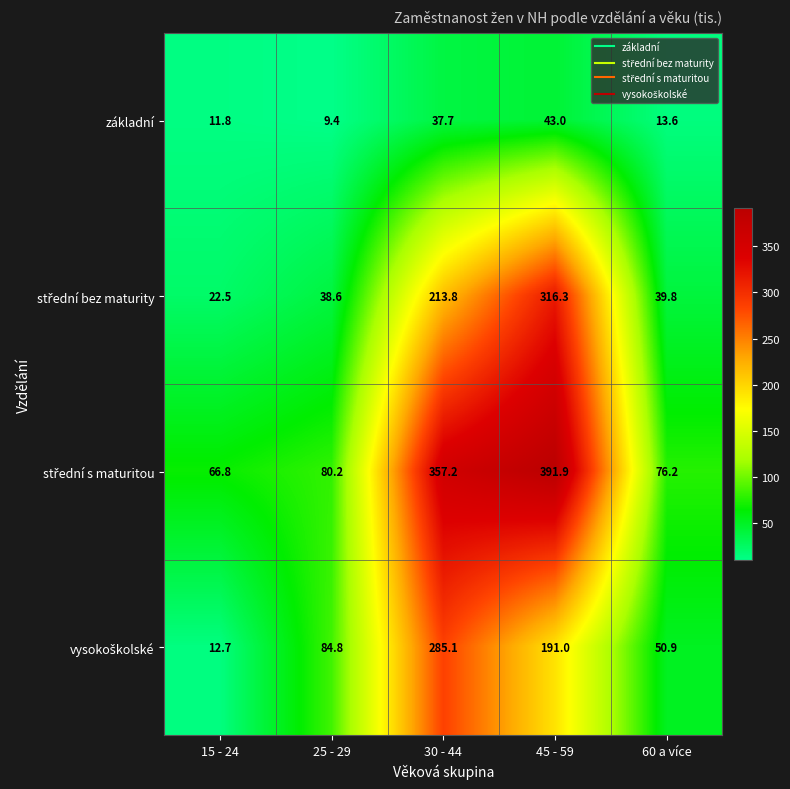

What is the spread (max minus min) of values at 15 - 24?

55.0